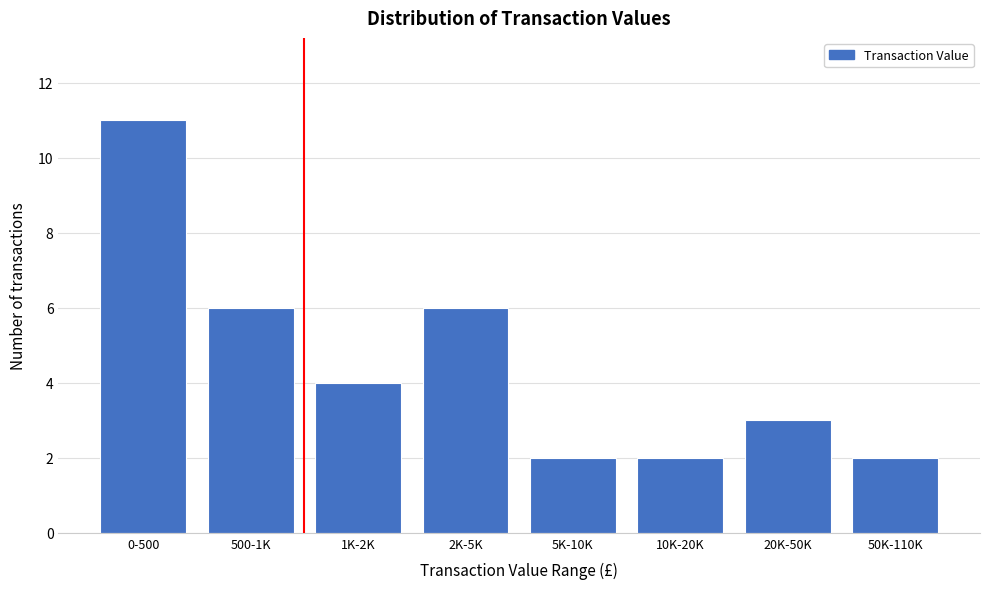

Reading right to left, what are all the values shown in this chart?

2	3	2	2	6	4	6	11